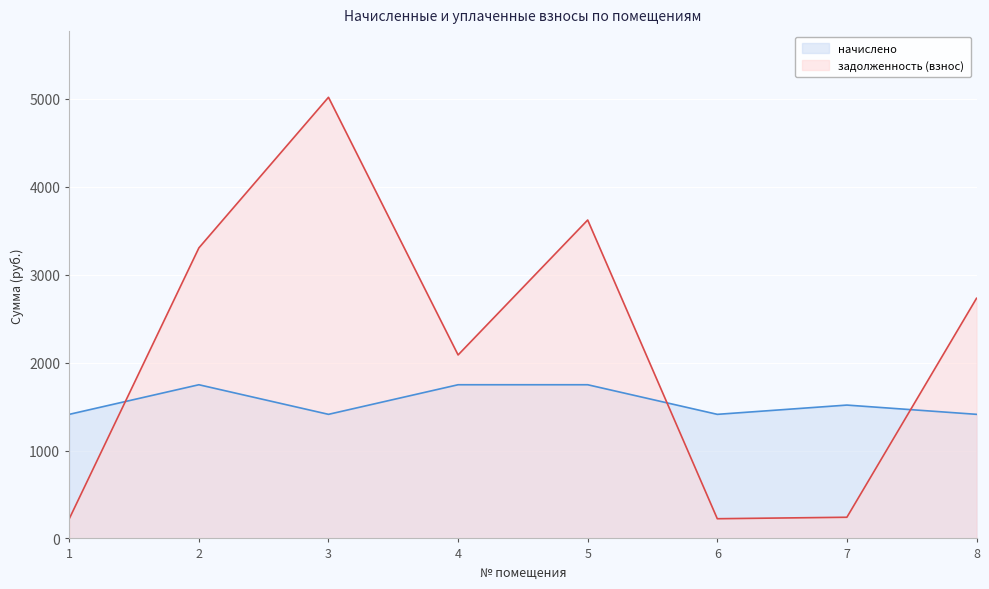

True or false: начислено and задолженность (взнос) intersect in this chart.

True